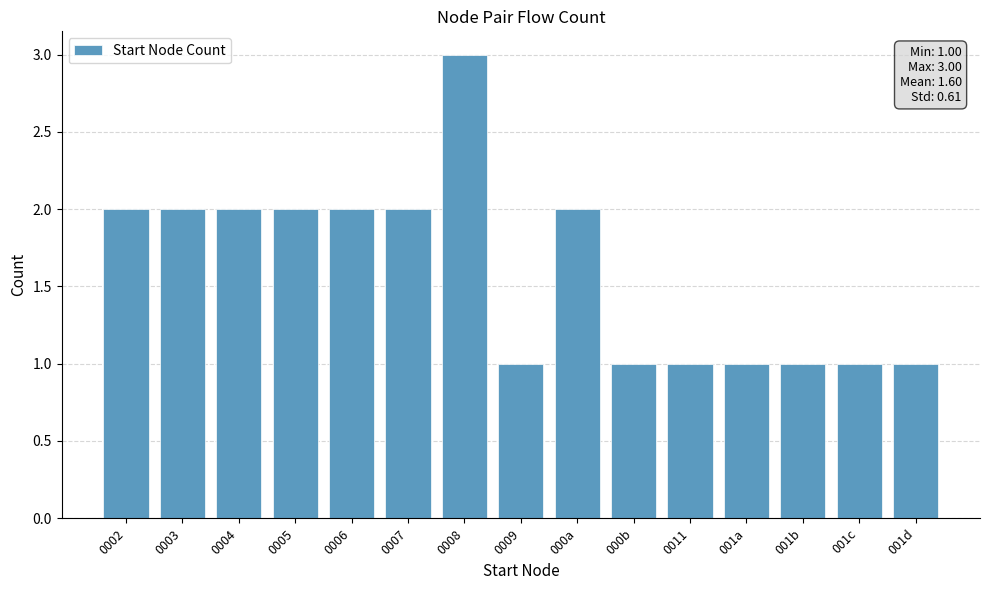

What is the maximum value shown in the chart?

3